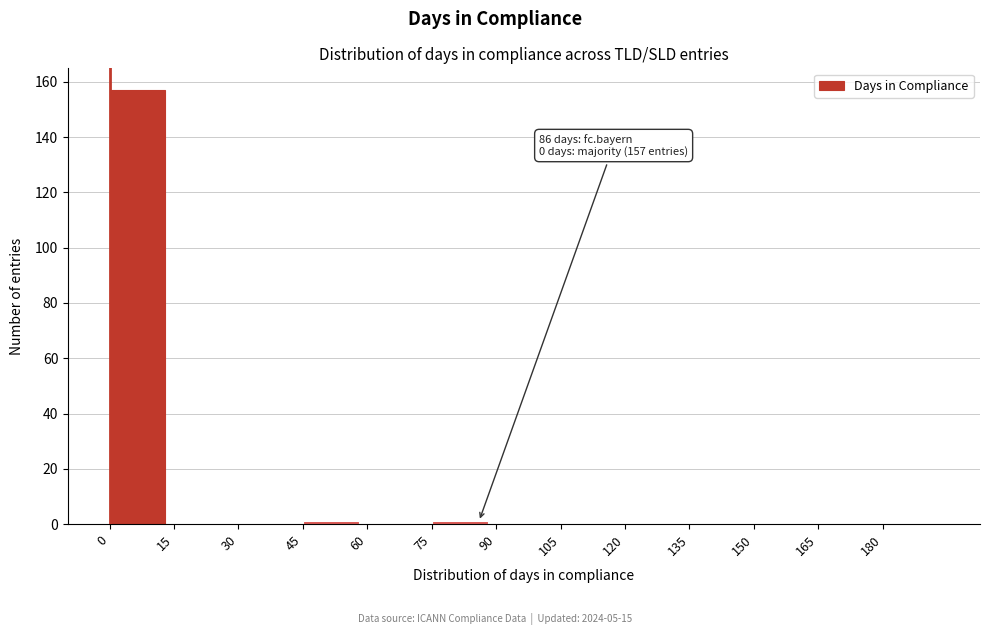

Reading left to right, list all the values displayed in this chart.

0=157	15=0	30=0	45=1	60=0	75=1	90=0	105=0	120=0	135=0	150=0	165=0	180=0